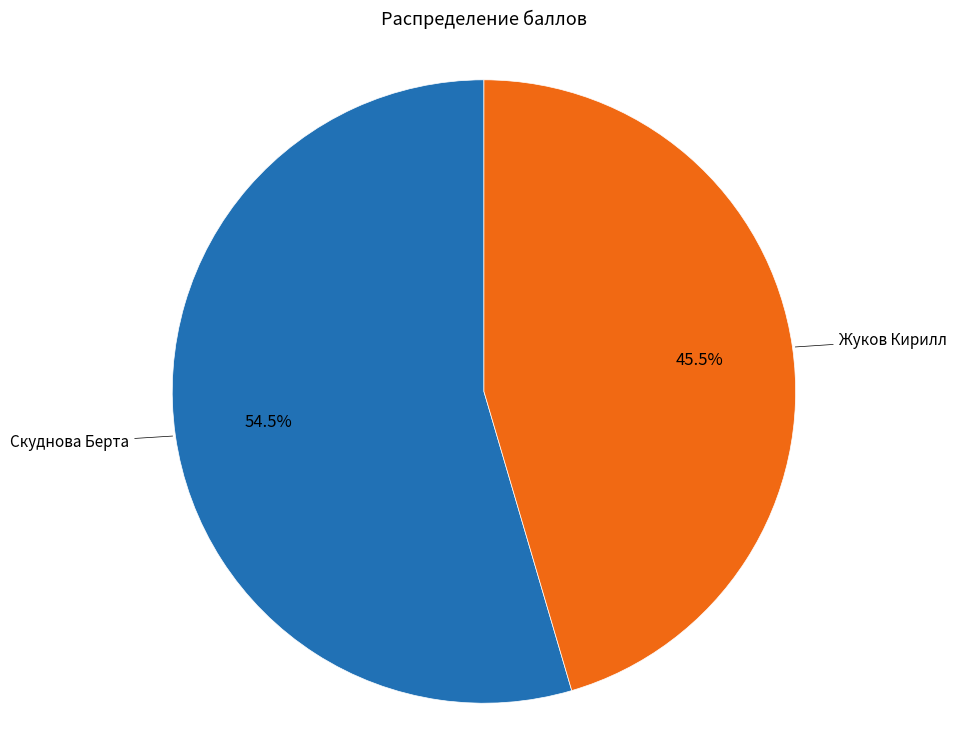

Does any single category account for the majority?

Yes